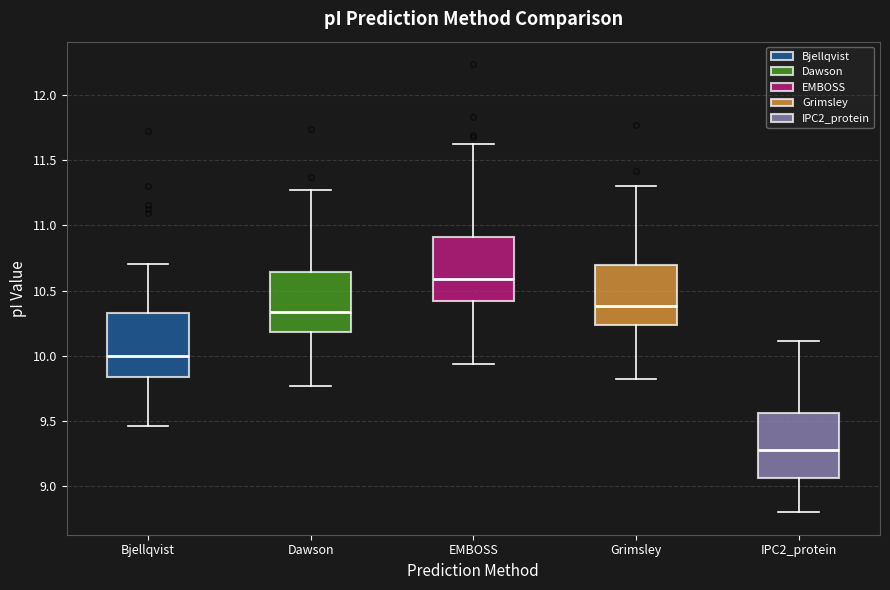

Reading left to right, read every box against the y-axis: the position of its median line, the range the box covers, and the ends of its whiskers. The values are not printed on the chart, so give them approximately, as read against the axis.

Bjellqvist: median 10.00, box 9.85 to 10.35, whiskers 9.45 to 10.70
Dawson: median 10.35, box 10.20 to 10.65, whiskers 9.75 to 11.25
EMBOSS: median 10.60, box 10.40 to 10.90, whiskers 9.95 to 11.60
Grimsley: median 10.40, box 10.25 to 10.70, whiskers 9.80 to 11.30
IPC2_protein: median 9.25, box 9.05 to 9.55, whiskers 8.80 to 10.10